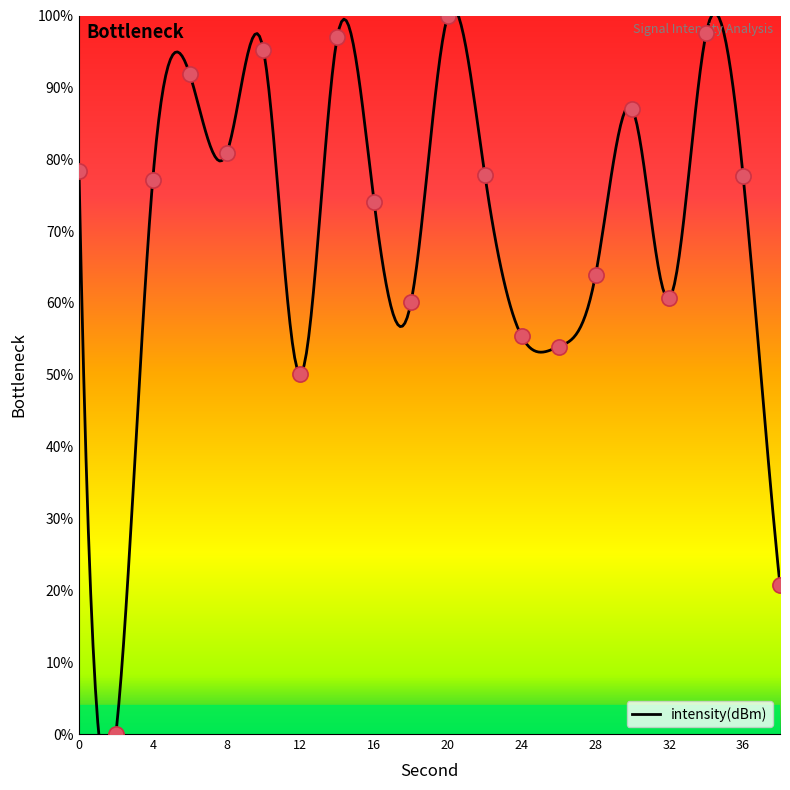

What is the ratio of the value at 34 to the value at 26?

1.8